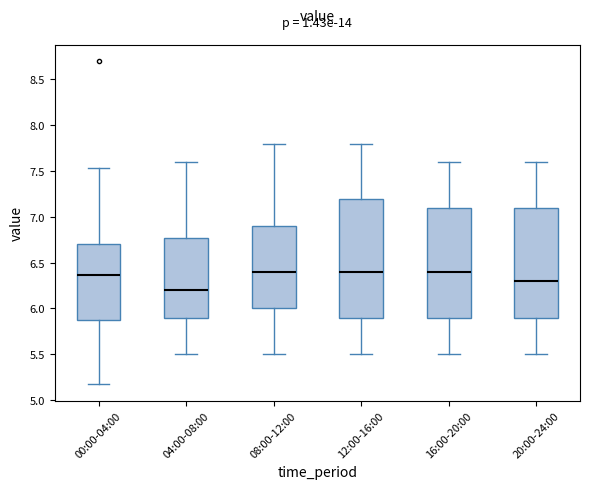

Where is the lower edge of the box for 16:00-20:00 on the y-axis? The values are not printed on the chart, so give them approximately, as read against the axis.

5.90